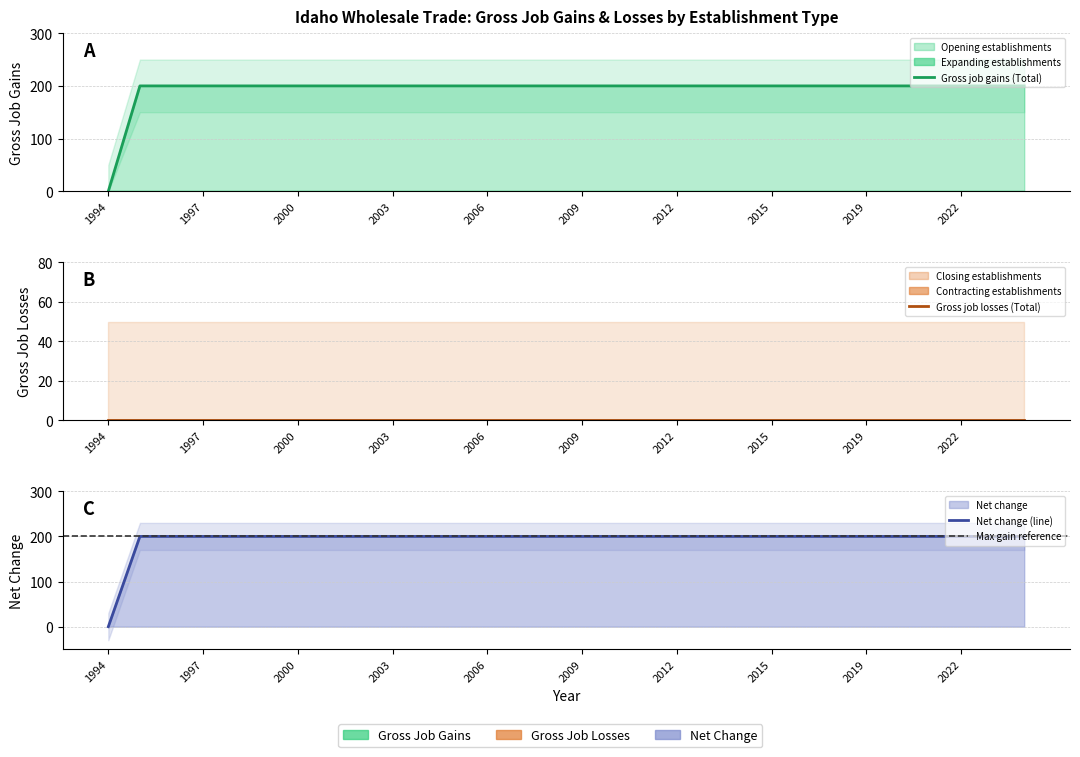

Where is Gross job gains (Total) nearest to the value 100?

1994